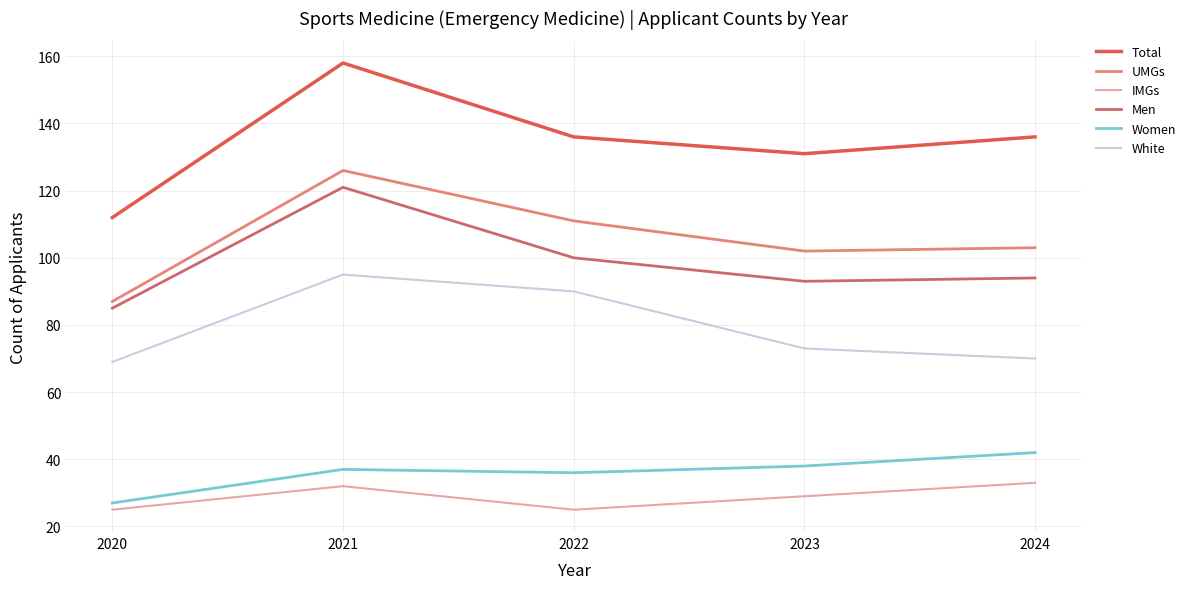

Rank the series by their maximum value, from lowest to highest.

IMGs, Women, White, Men, UMGs, Total